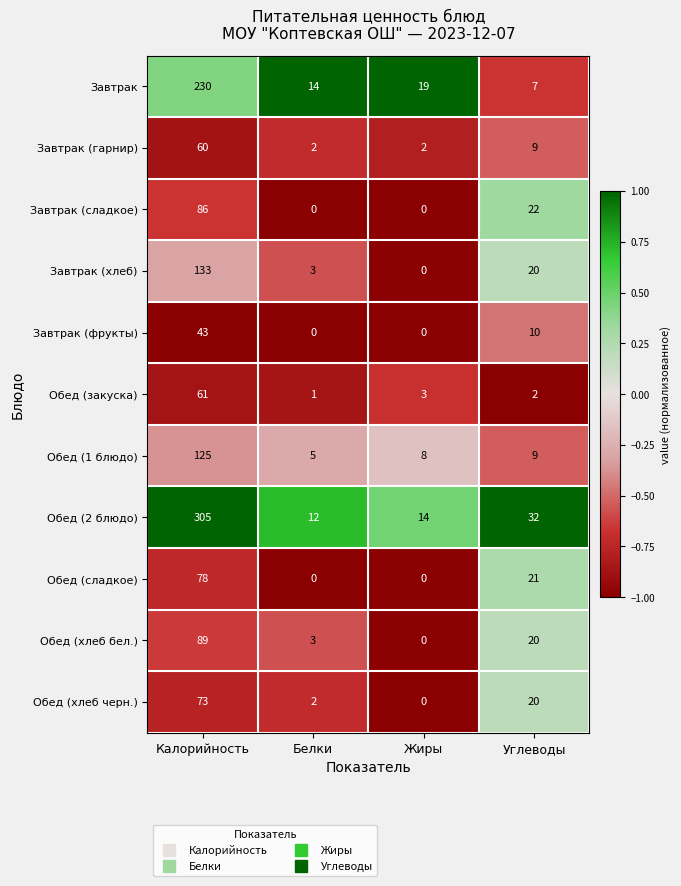

Which series has the largest total across all categories?

Обед (2 блюдо)